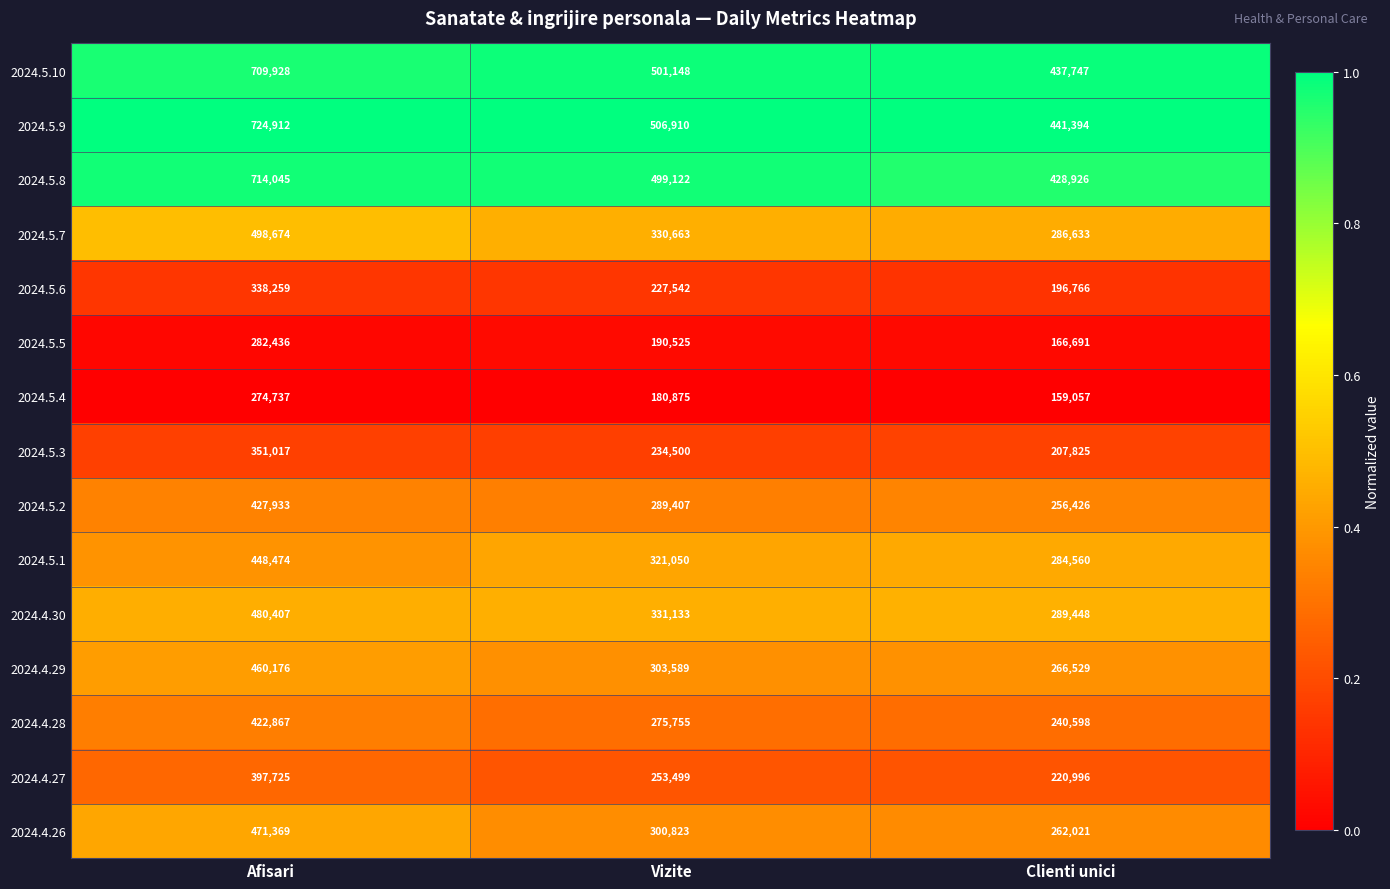

Read the 2024.5.5 value at Afisari, to the nearest 100.

282400